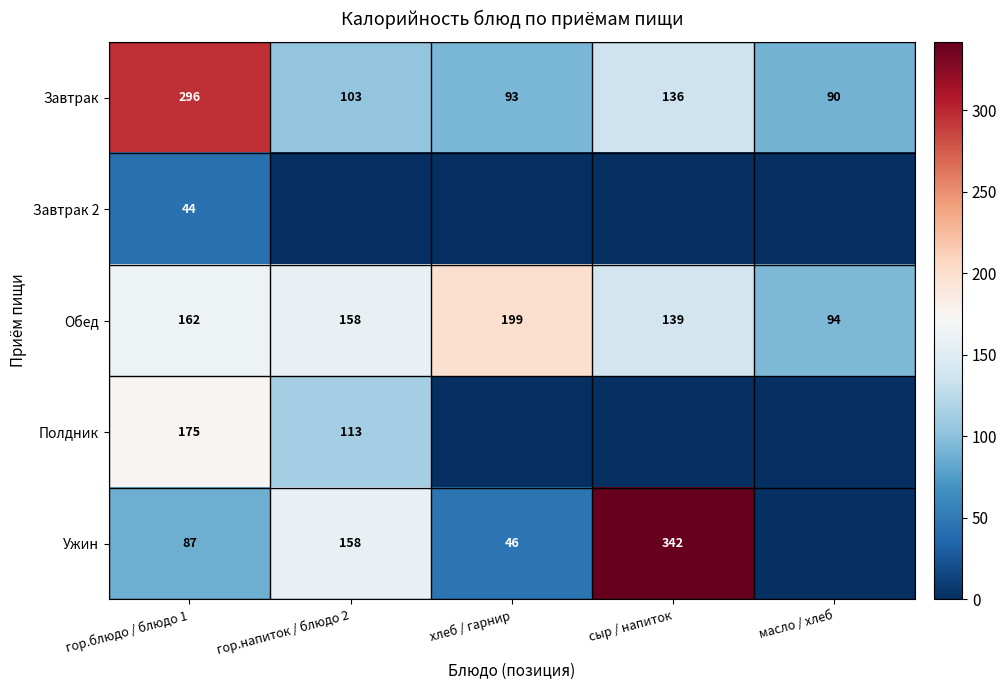

True or false: Полдник has a value of 258.7 at гор.блюдо / блюдо 1.

False